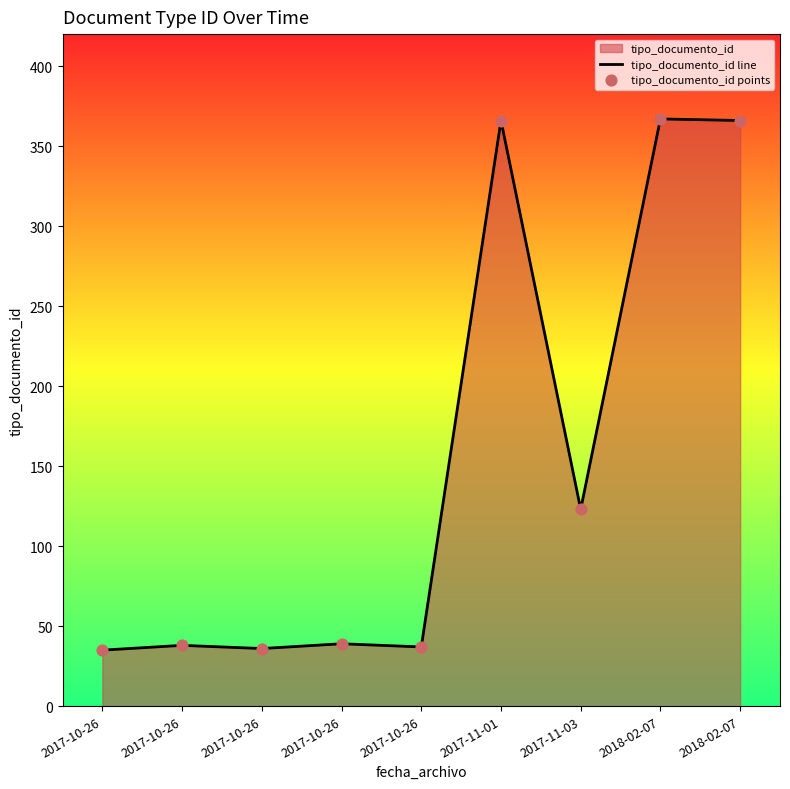

Which series has the largest total across all categories?

tipo_documento_id line